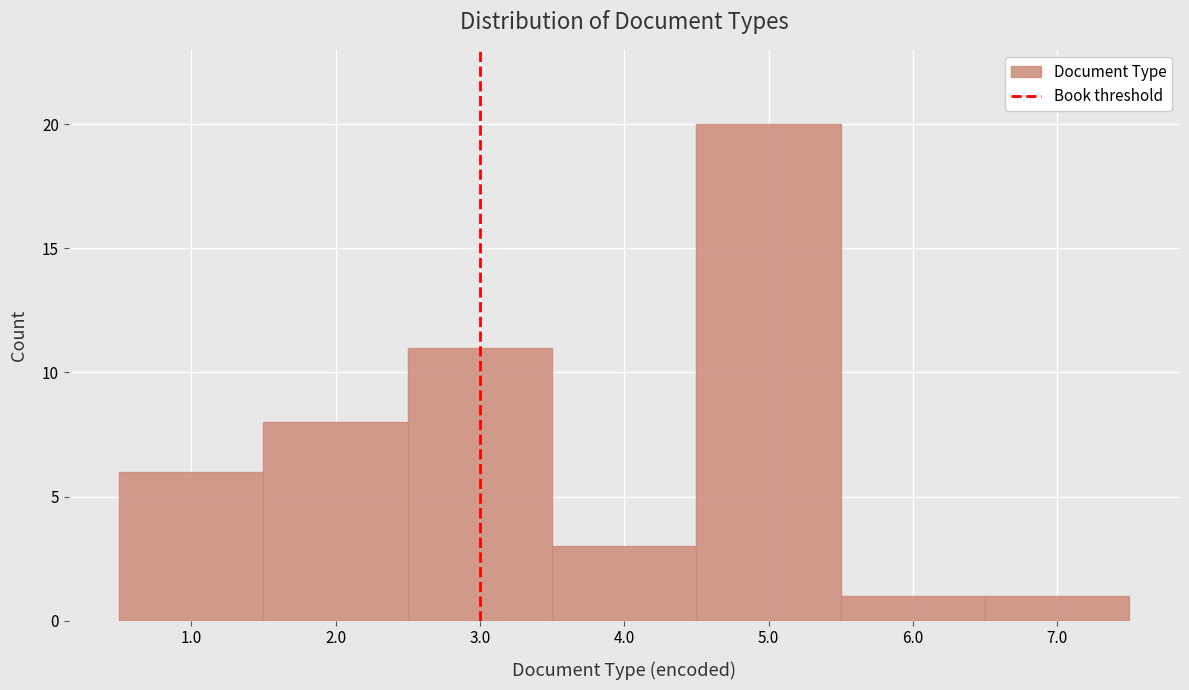

How tall is the bar that spans 2.5 to 3.5 on the x-axis? The values are not printed on the chart, so give them approximately, as read against the axis.

11